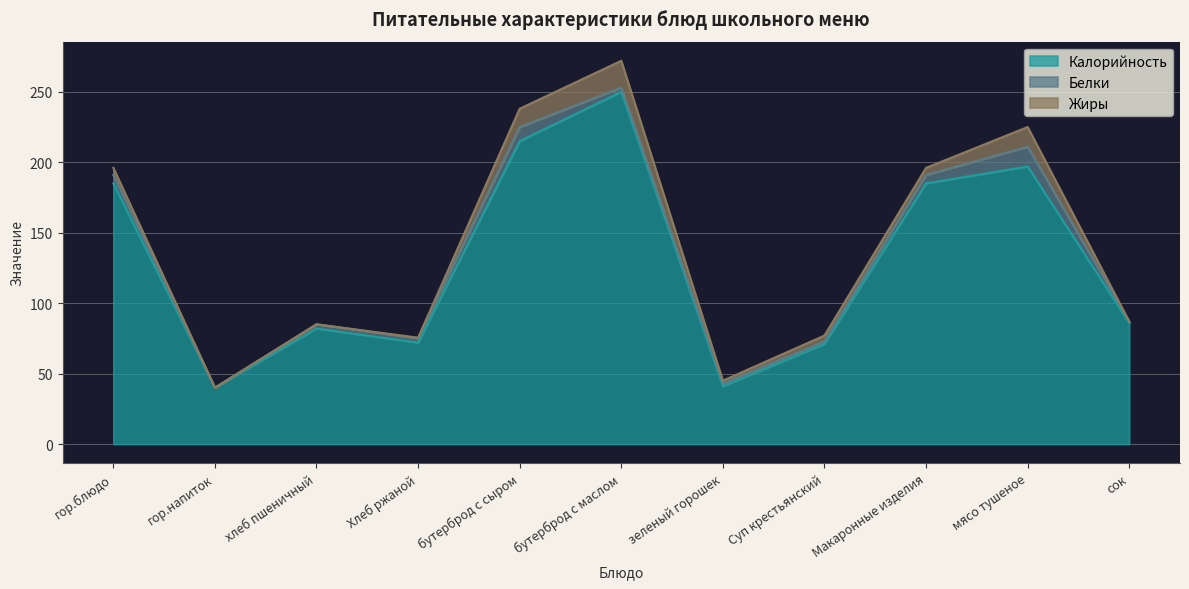

Which category has the lowest value across all series?

гор.напиток